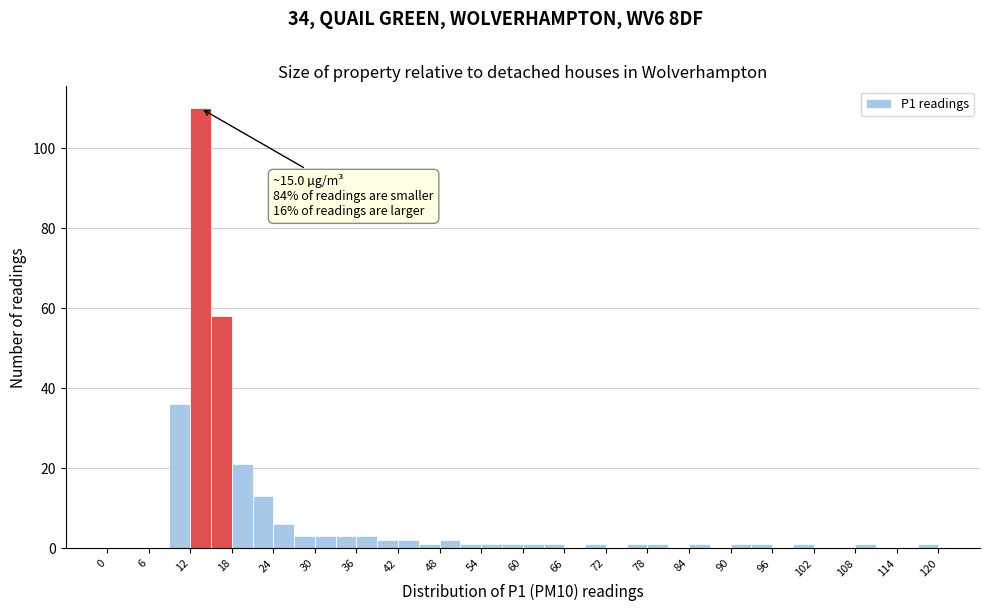

Read against the x-axis, roughly where is the centre of the tallest bar?

14